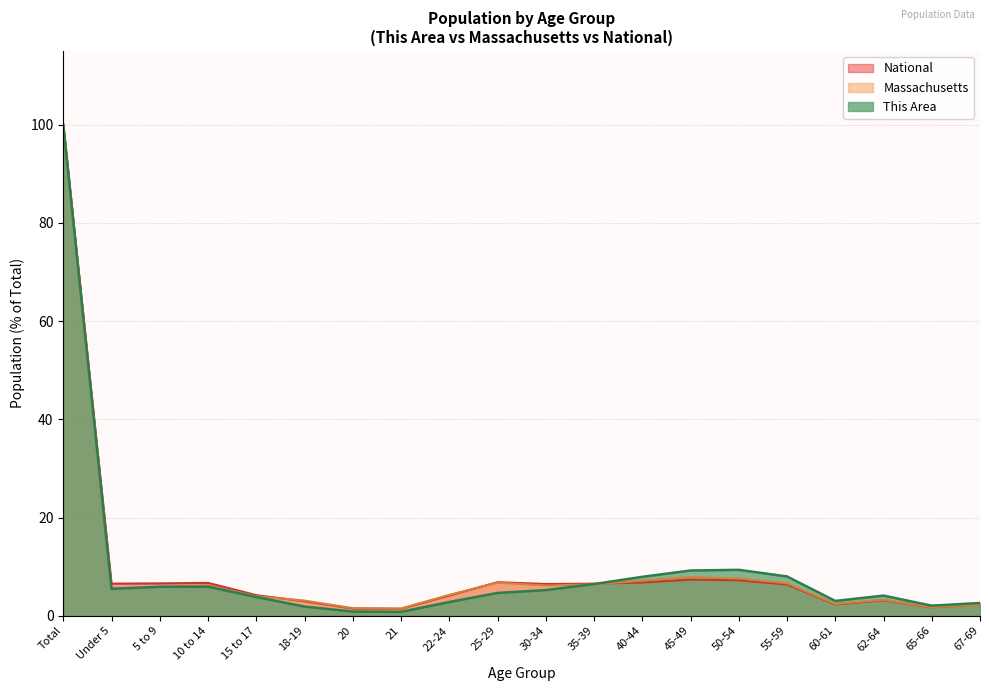

Between 18-19 and 22-24, which series saw the biggest shift?

National